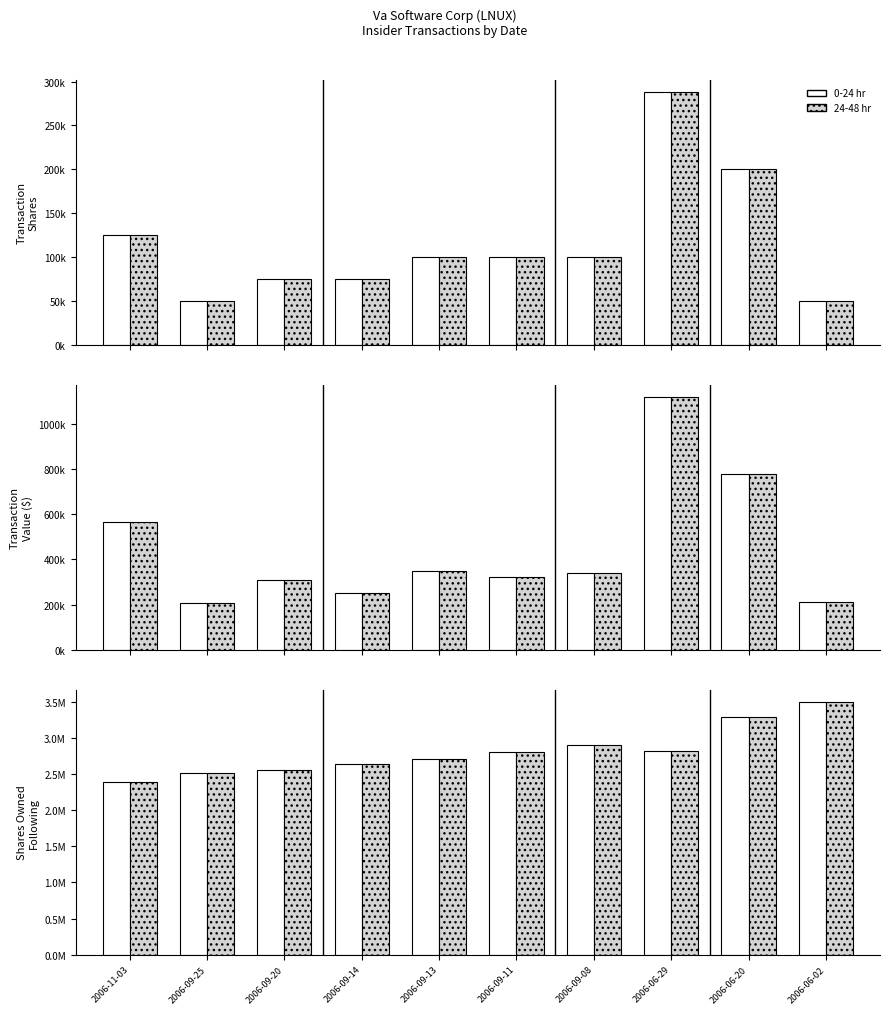

What is the minimum value shown in the chart?

50000